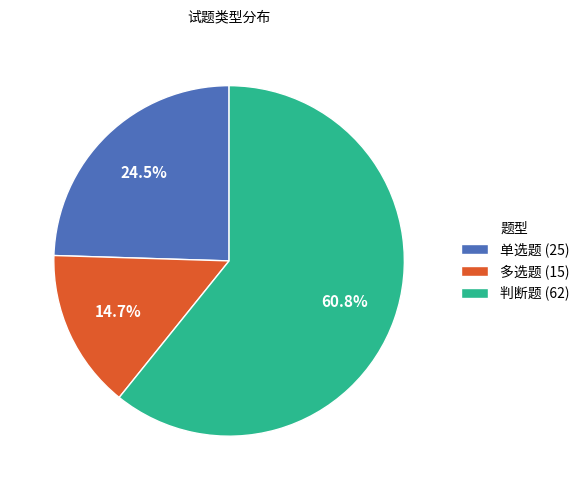

To the nearest percent, what percentage of the pie is 多选题?

15%